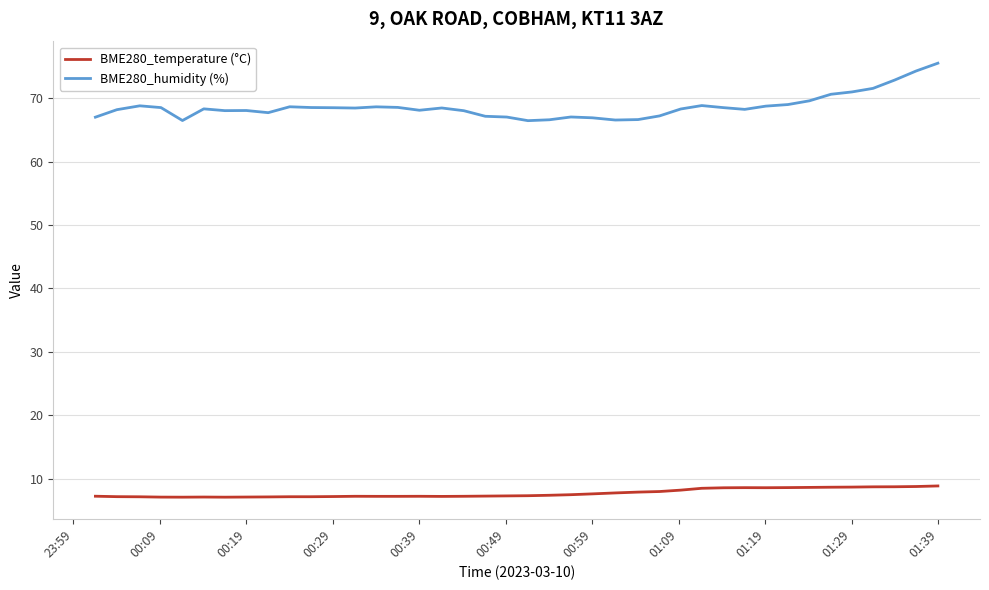

How many lines are shown in the chart?

2